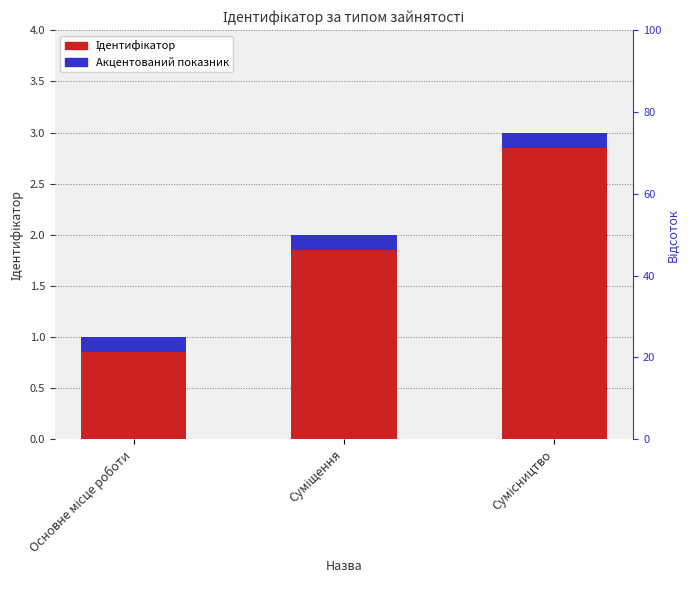

Count the number of categories in the chart.

3